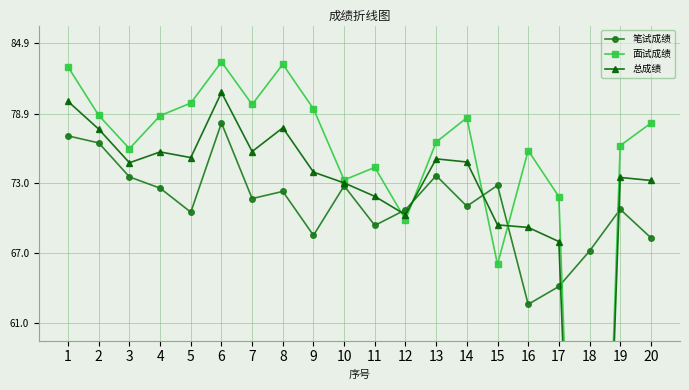

Where do 面试成绩 and 笔试成绩 first cross each other?

11 and 12